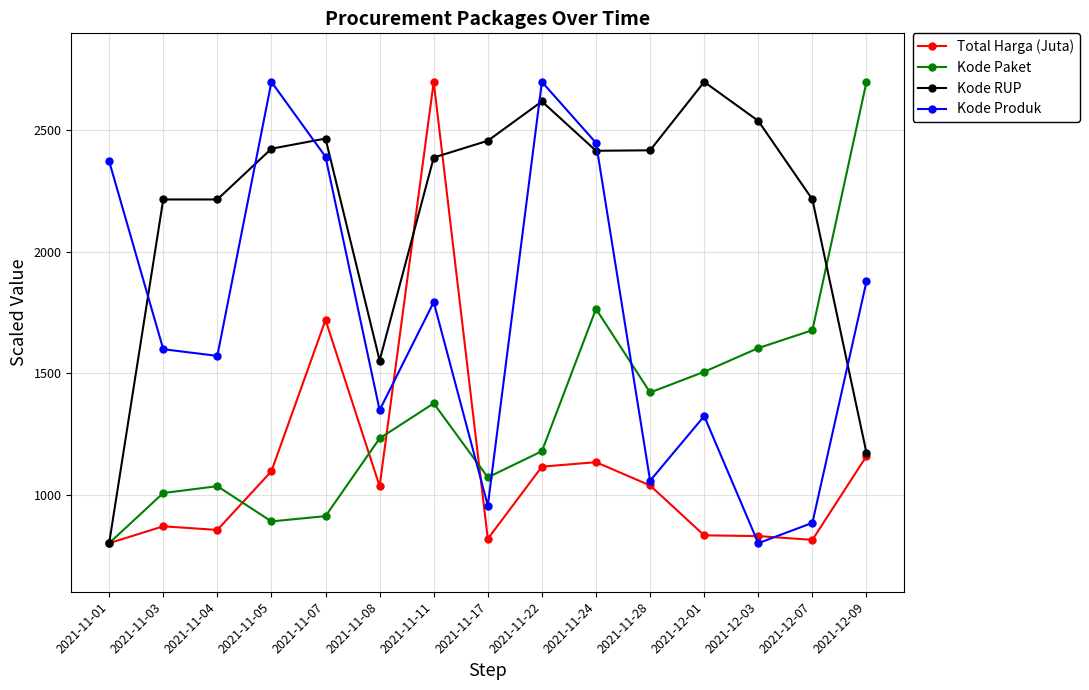

What is the label of the 1st point from the right?

2021-12-09